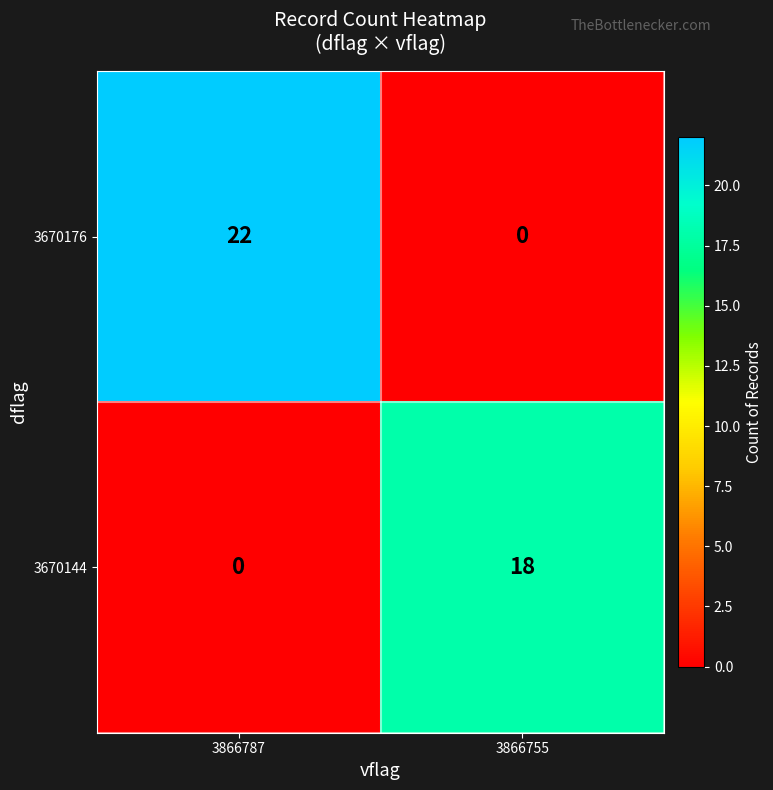

Reading right to left, transcribe all the data shown in this chart.

3670176: 0	22
3670144: 18	0